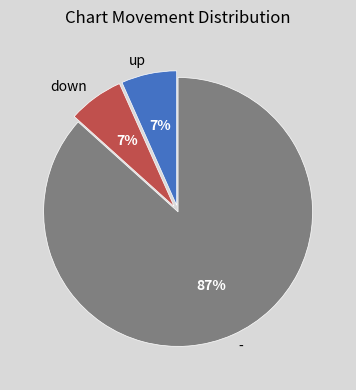

How many segments does this pie chart have?

3